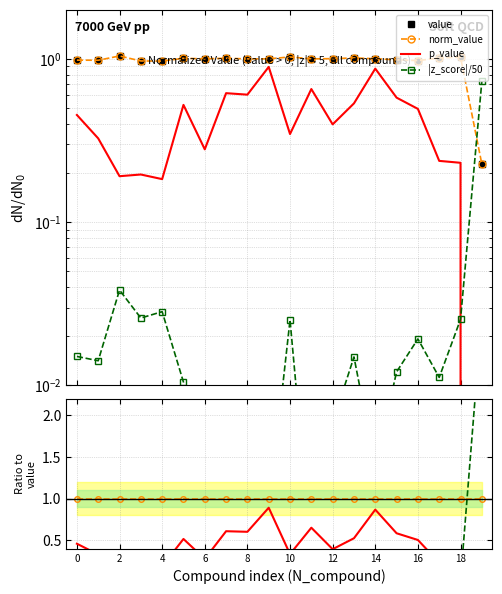

What is the spread (max minus min) of values at 4?

1.0